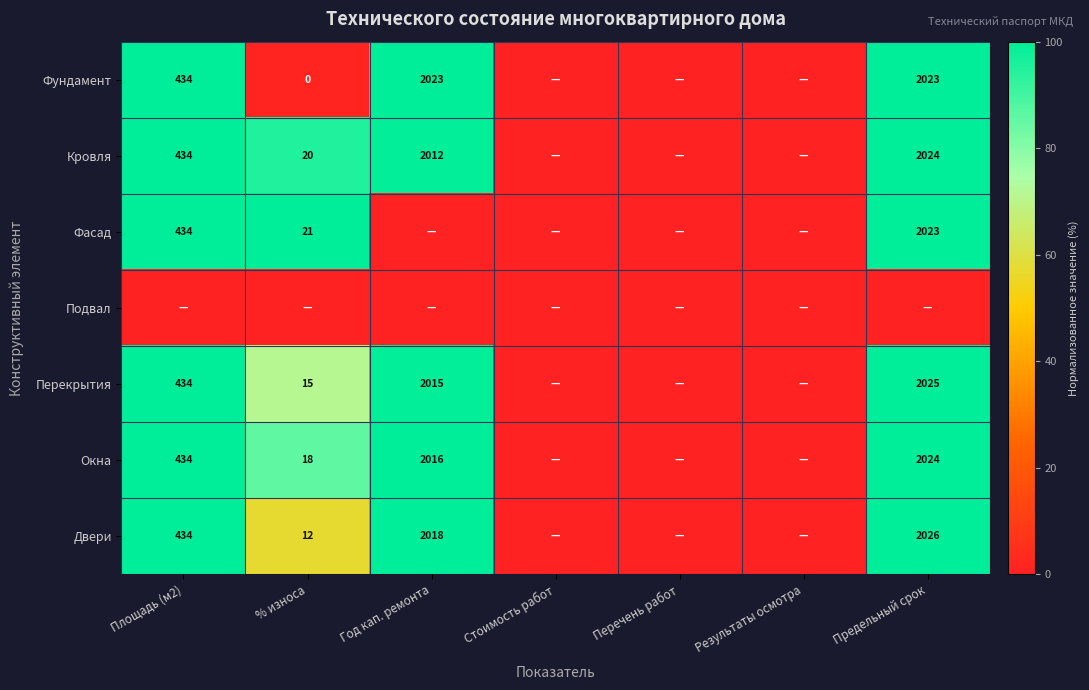

The Фундамент series shows 2023 at Предельный срок. True or false?

True